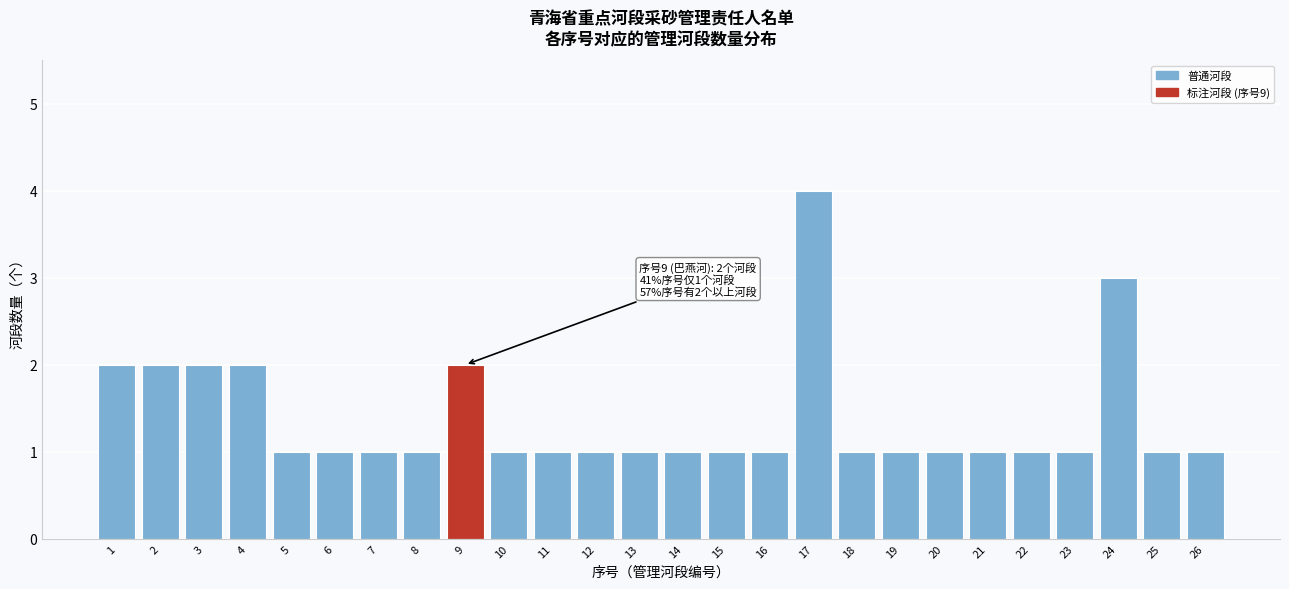

Reading right to left, list all the values displayed in this chart.

1	1	3	1	1	1	1	1	1	4	1	1	1	1	1	1	1	2	1	1	1	1	2	2	2	2